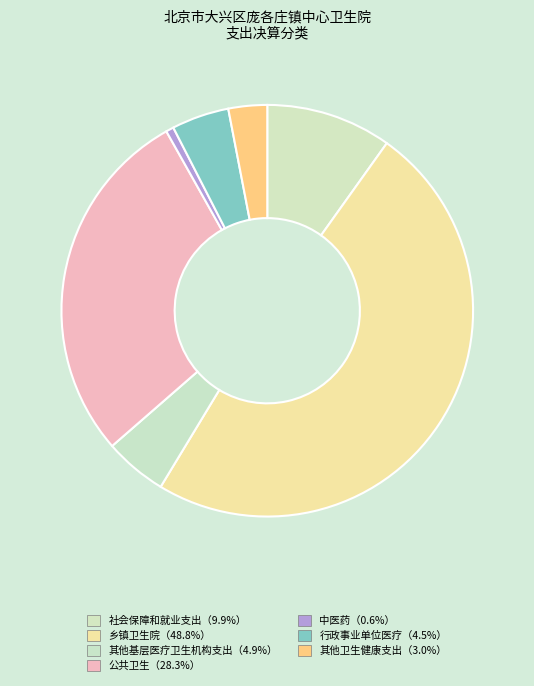

Count the number of slices in the pie.

7